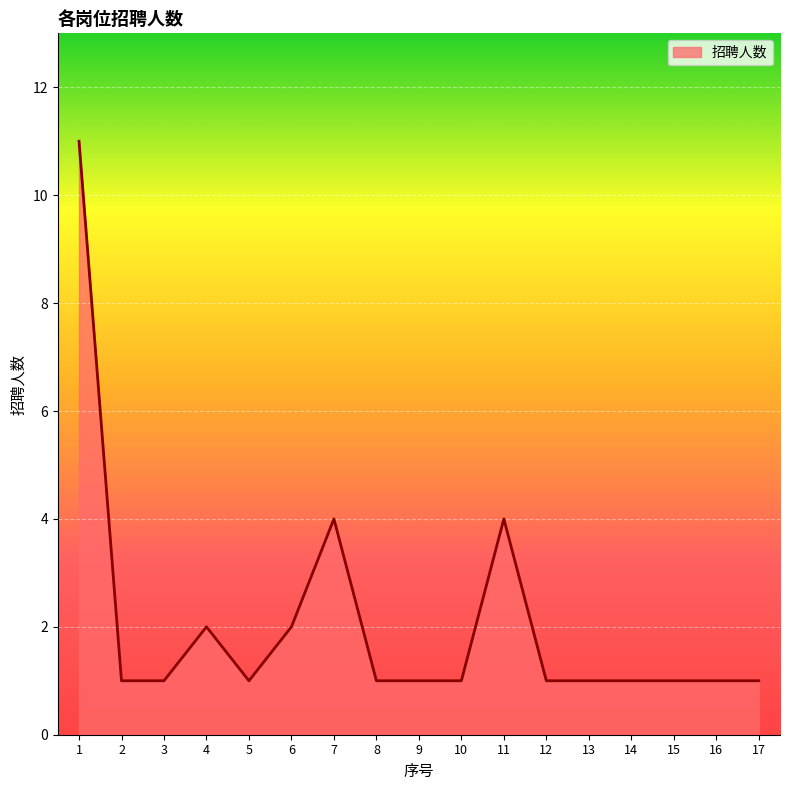

What is the maximum value shown in the chart?

11